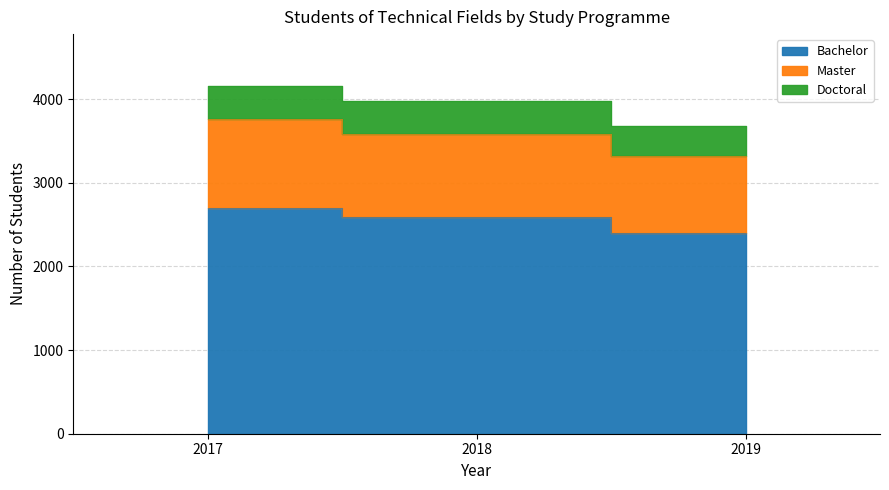

Is the value of Bachelor at 2017 greater than the value of Master at 2017?

No